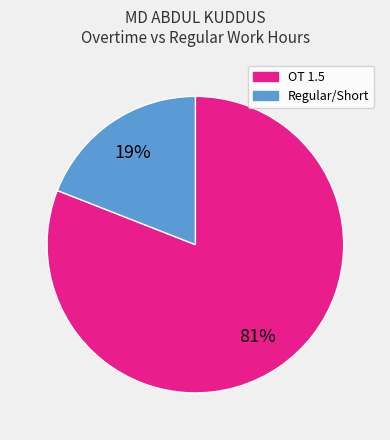

Does any single category account for the majority?

Yes